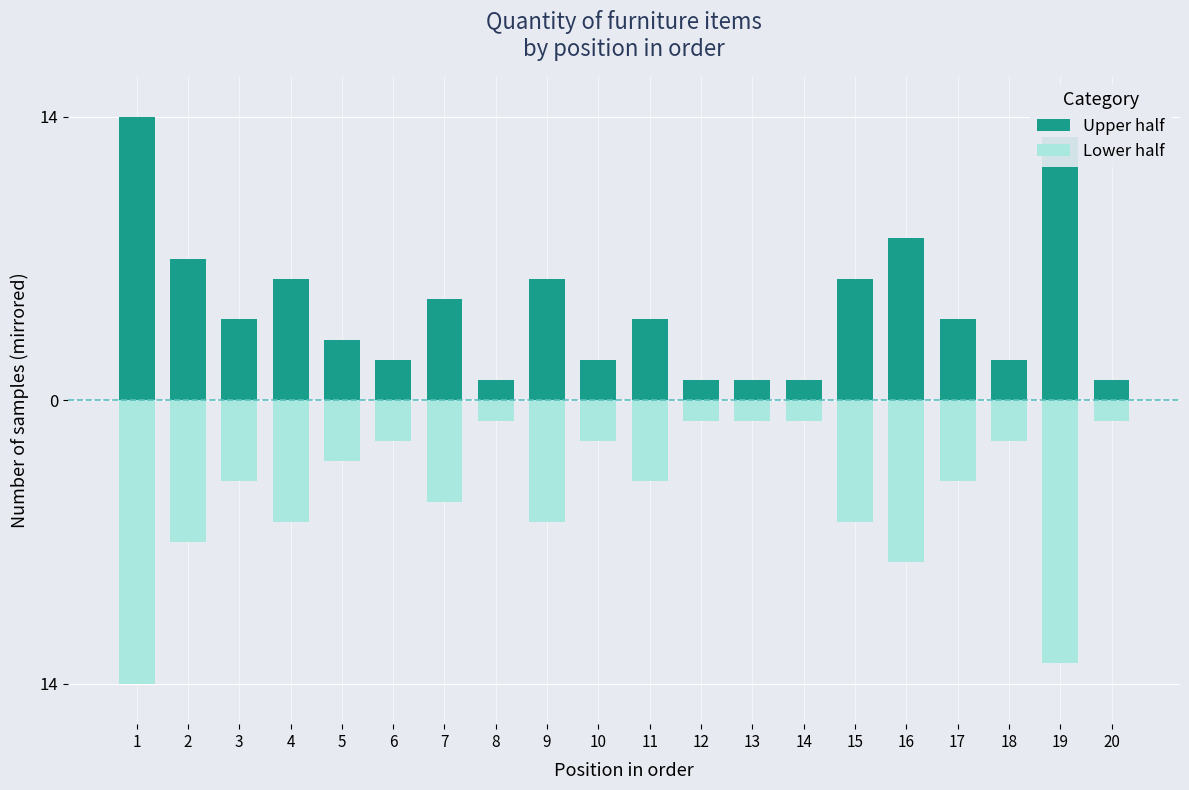

Are the bars horizontal?

No